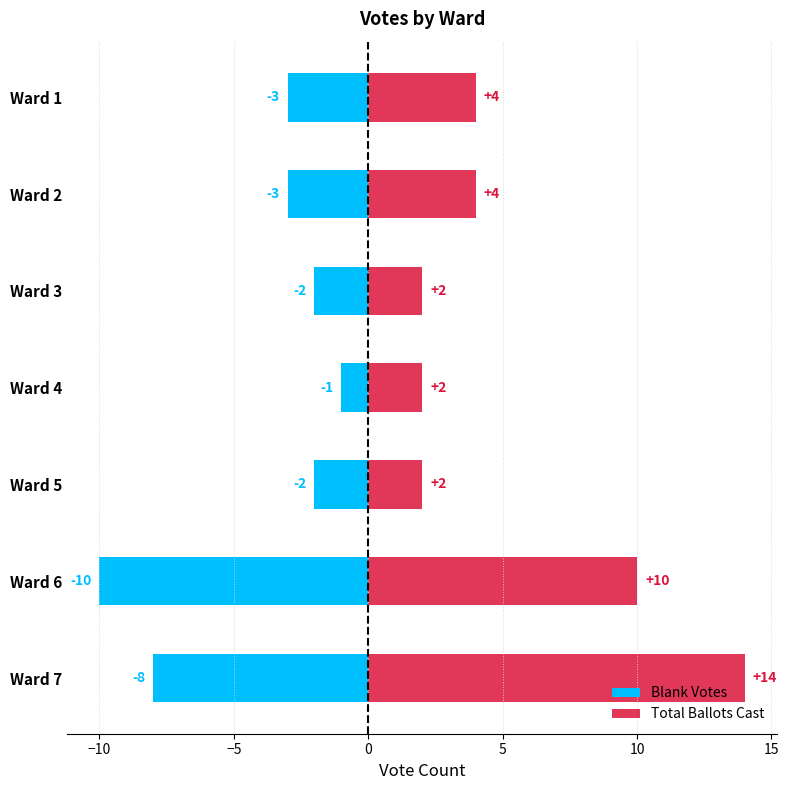

How many data points does each series have?

7